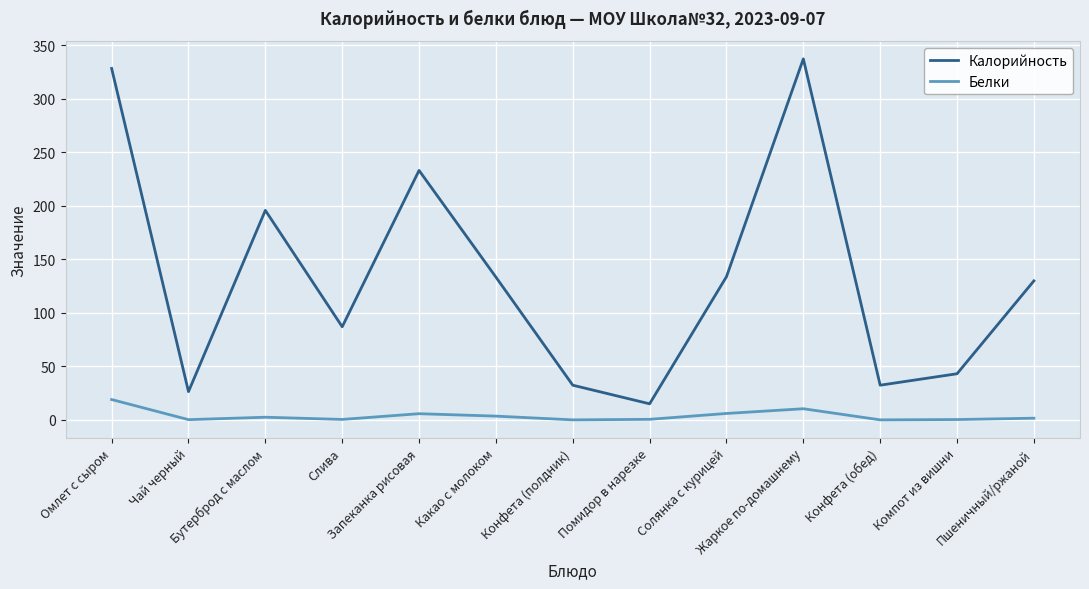

True or false: Калорийность and Белки intersect in this chart.

False